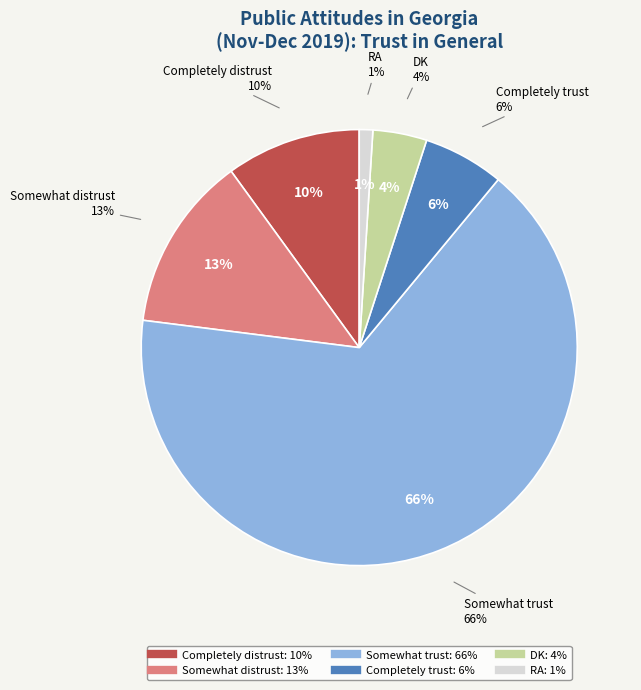

Which category accounts for the majority?

Somewhat trust